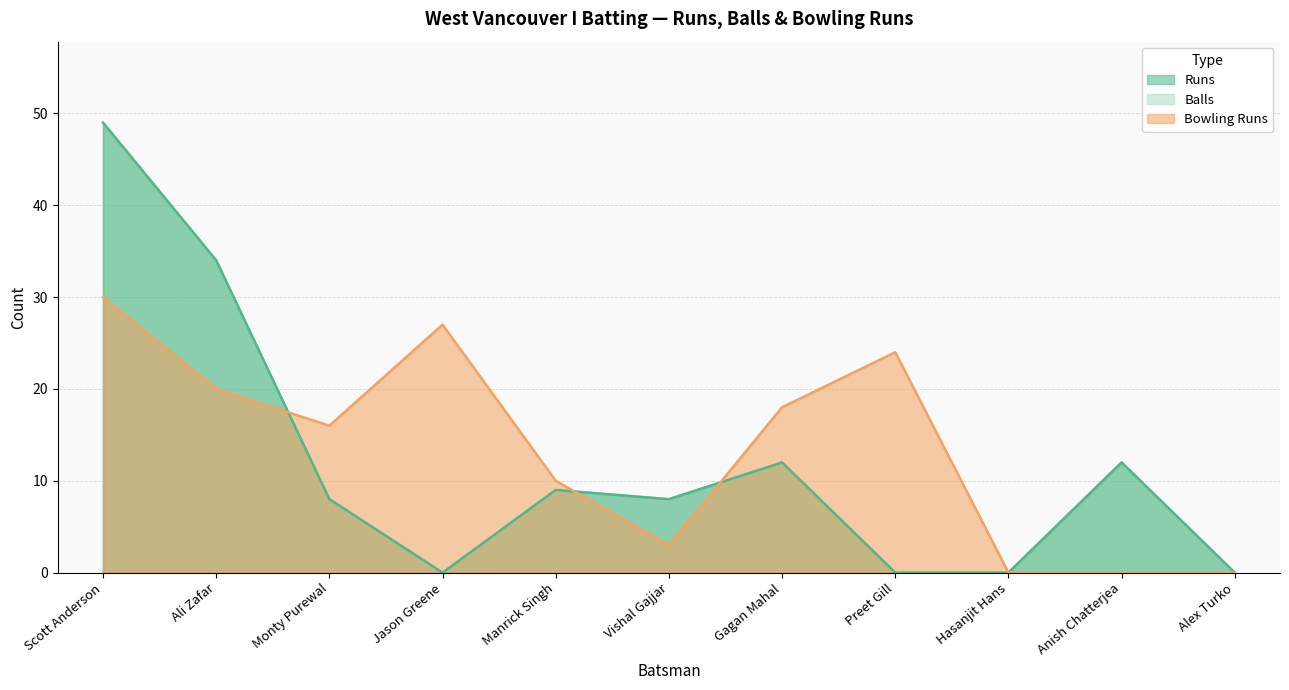

What is the difference between the second highest and minimum values in the Runs series?

34